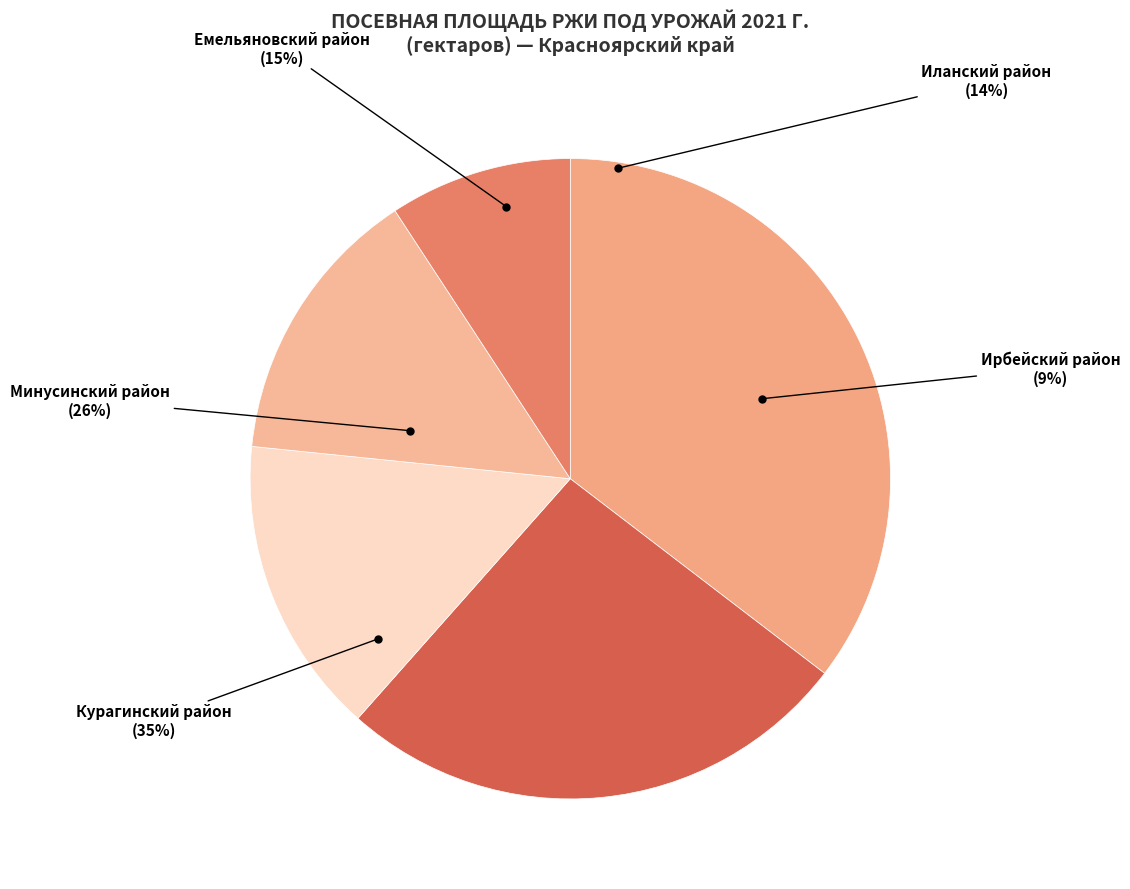

How much of the chart is everything except Иланский муниципальный район?

85.8%